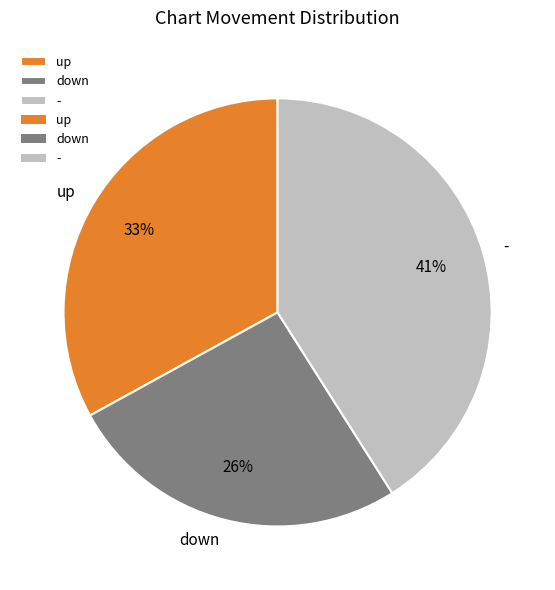

Is the sum of down and up greater than half?

Yes